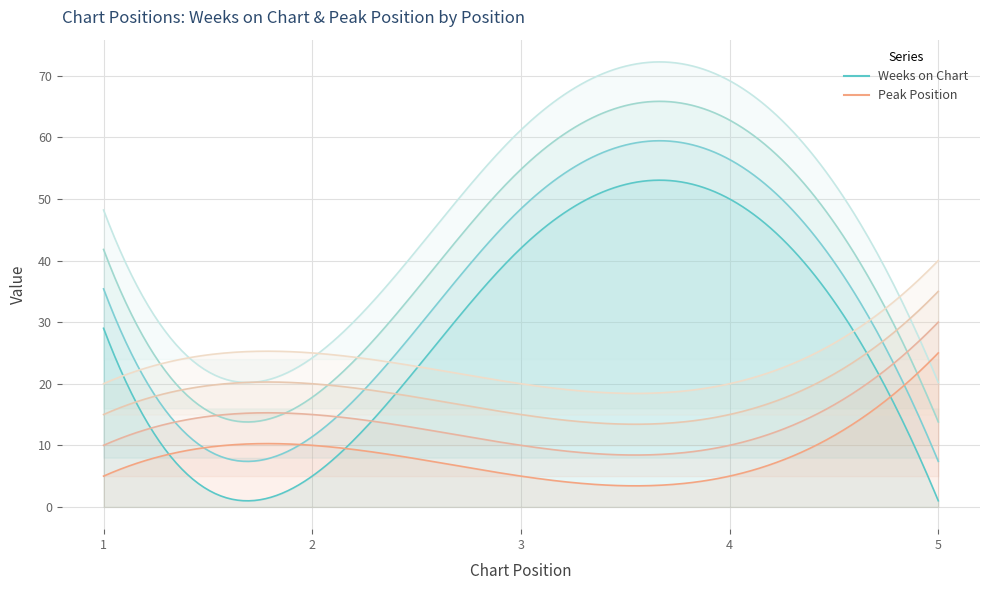

Which has a higher value, 4 or 5?

4